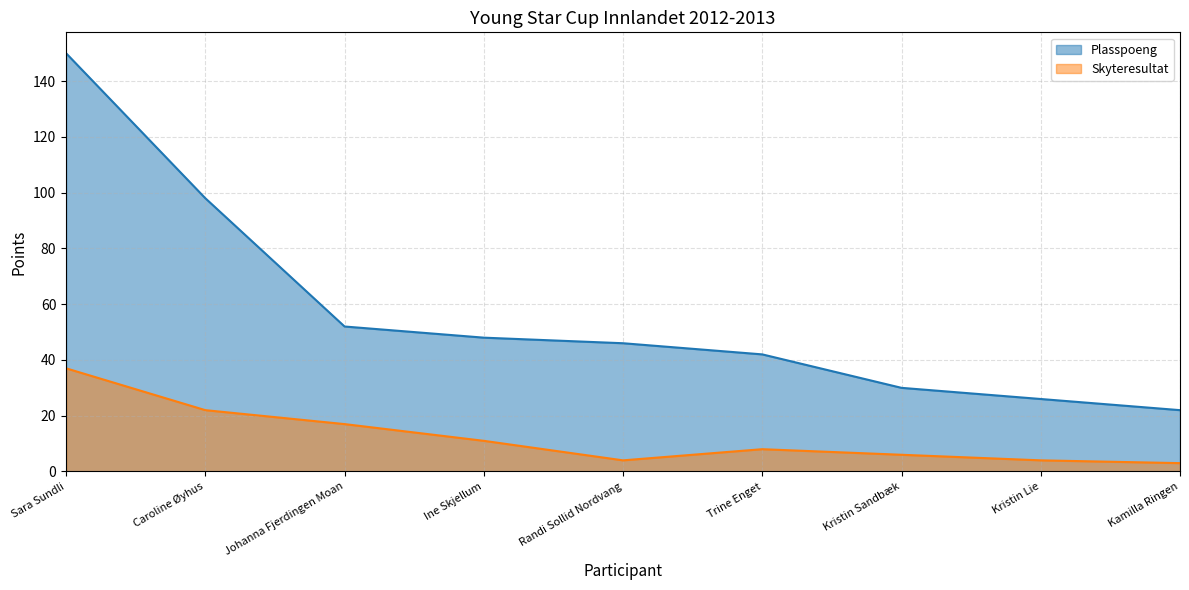

Rank the series by their maximum value, from lowest to highest.

Skyteresultat, Plasspoeng